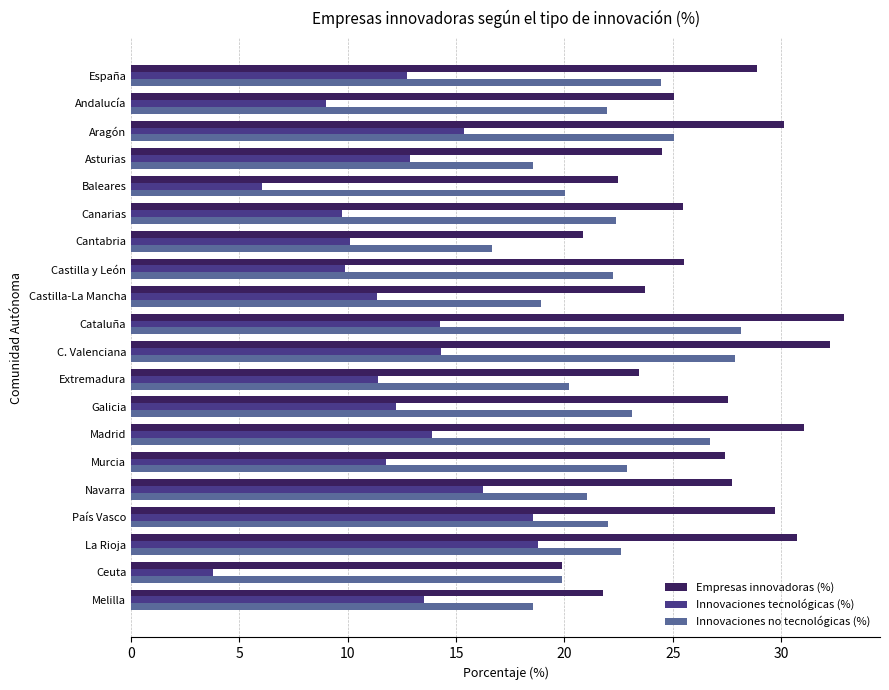

The Innovaciones tecnológicas (%) series shows 16.2 at Navarra. True or false?

True